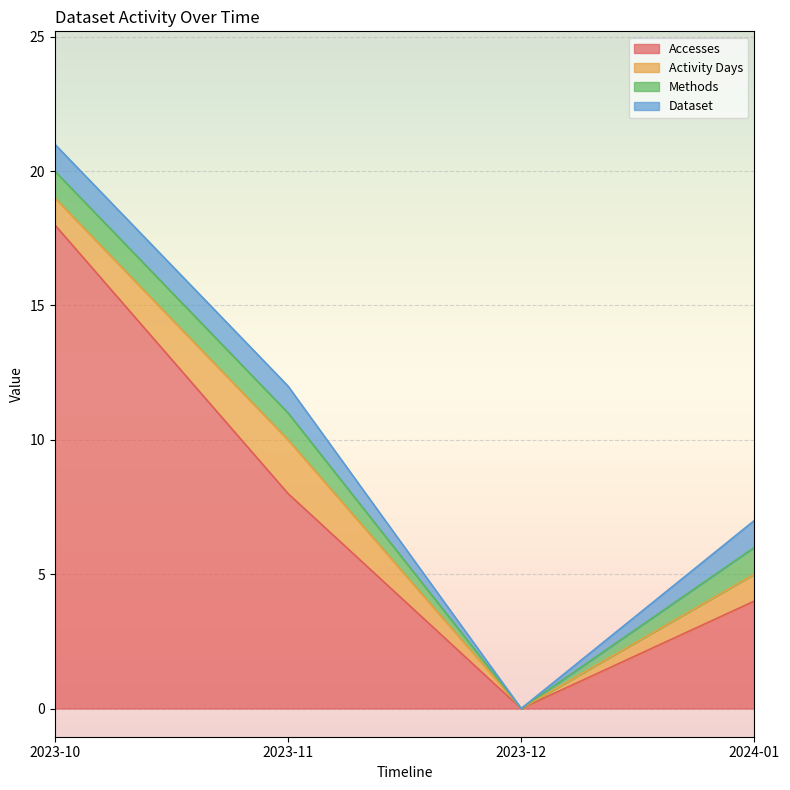

What are all the series names shown in the legend?

Accesses, Activity Days, Methods, Dataset